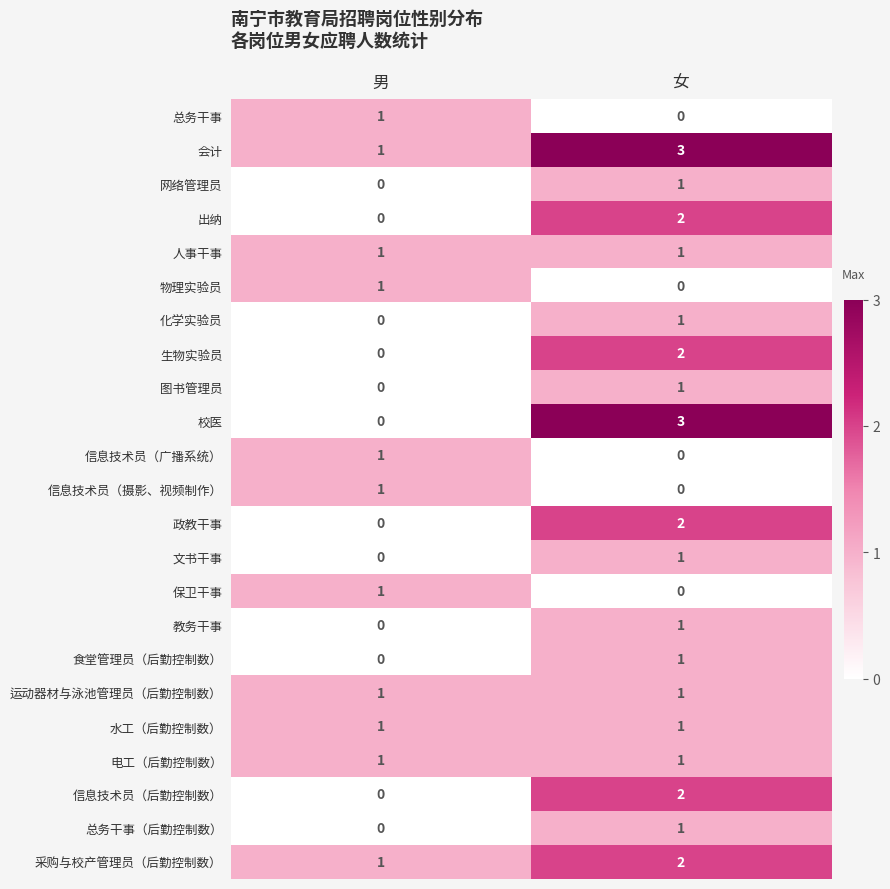

Is it true that 出纳 equals 1 at 女?

False